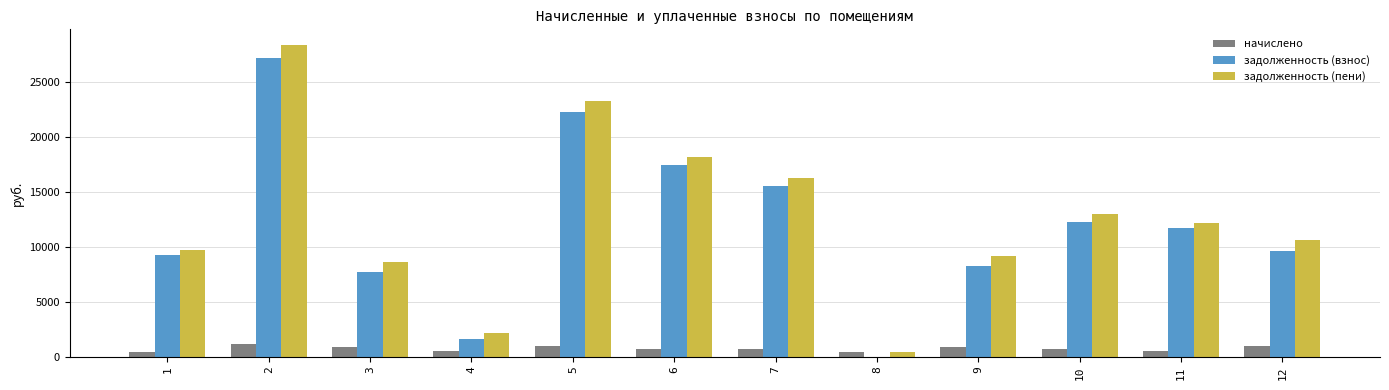

Does the chart contain stacked bars?

No